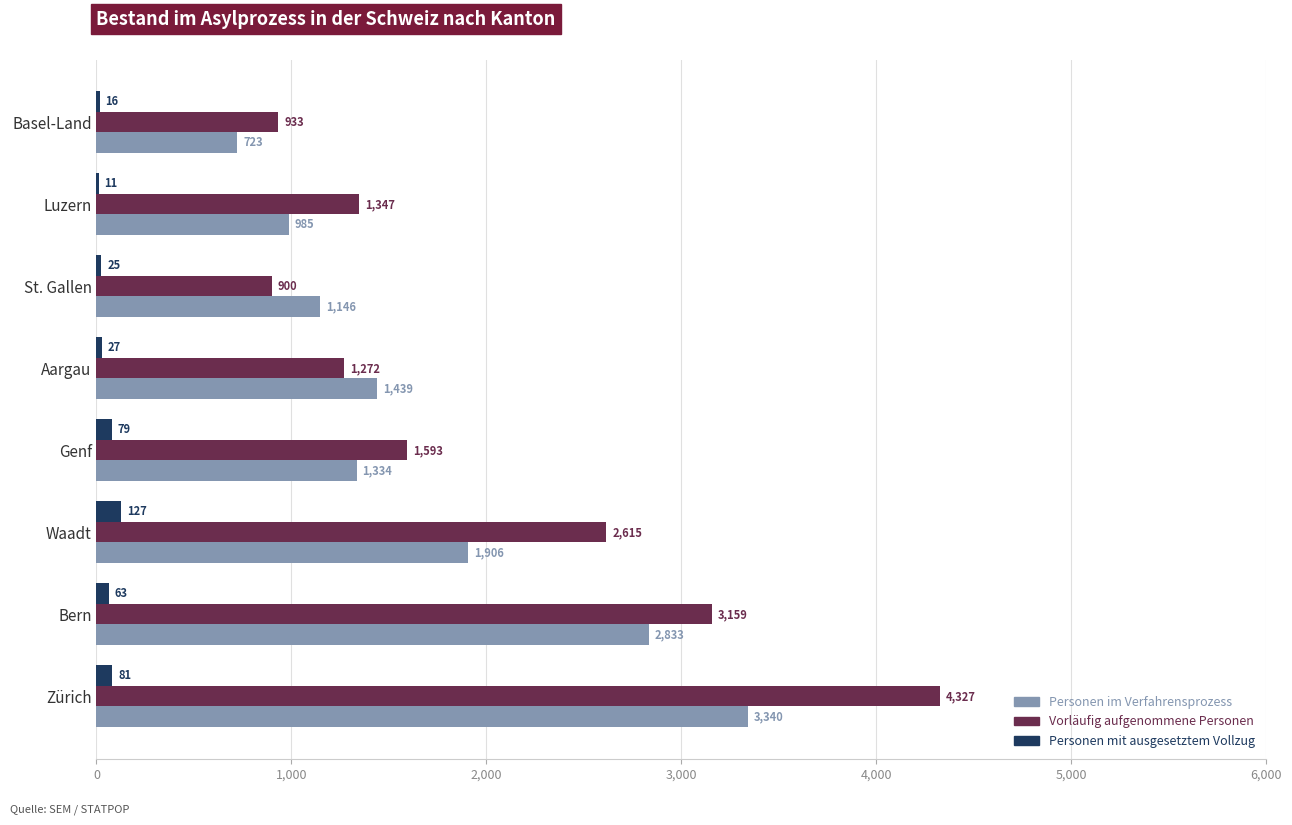

Which category has the highest value across all series?

Zürich